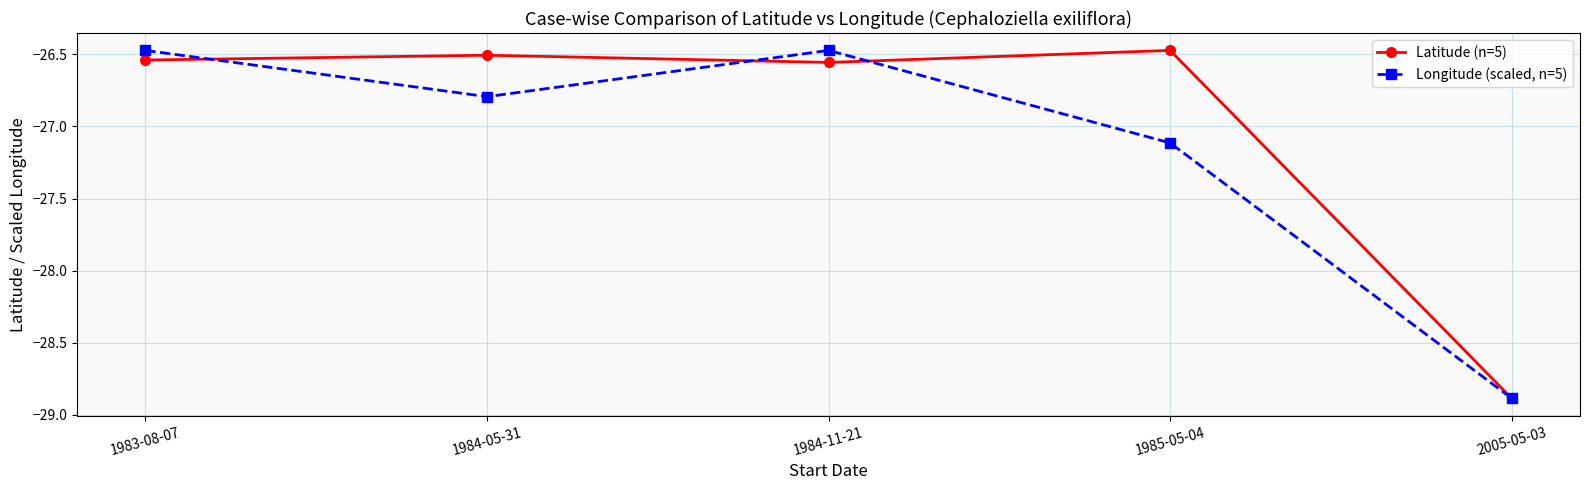

How many series are shown in this chart?

2